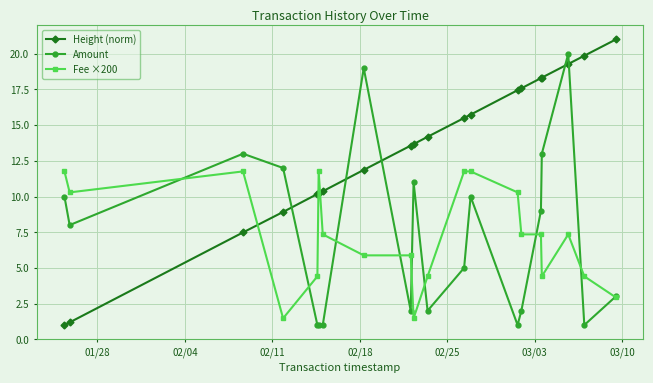

At how many categories does at least one series exceed 17?

8